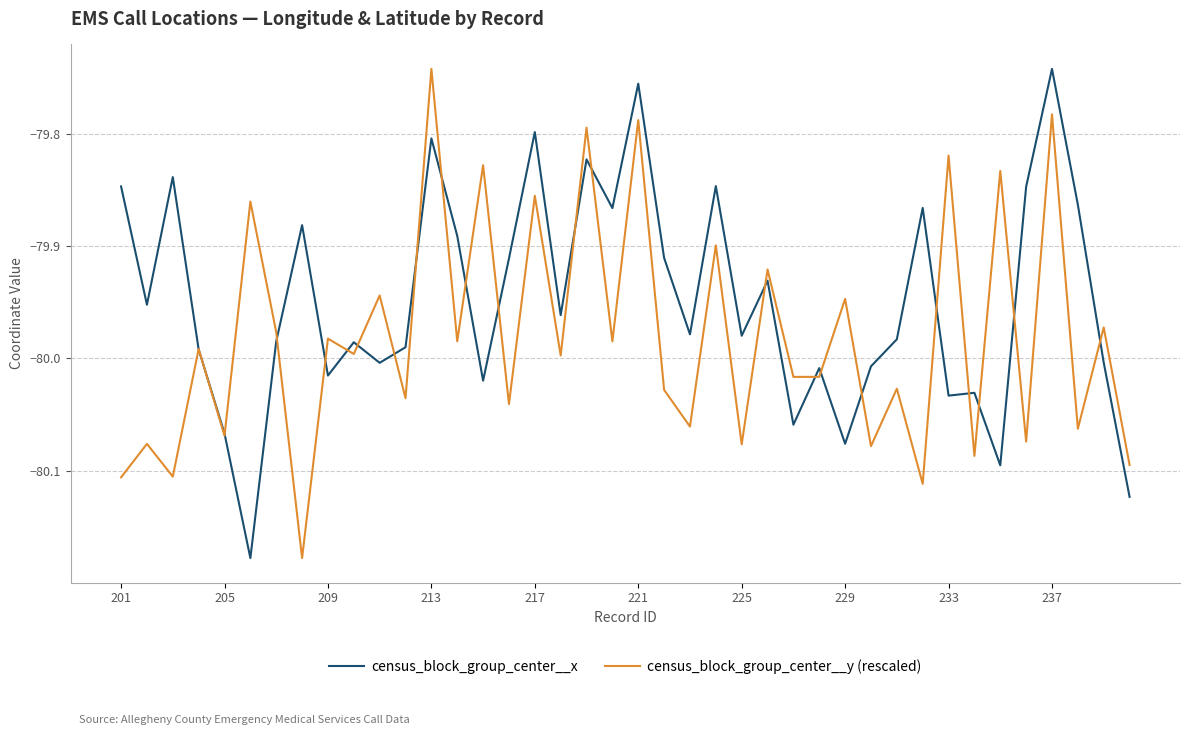

True or false: census_block_group_center__y (rescaled) and census_block_group_center__x cross at least once.

True